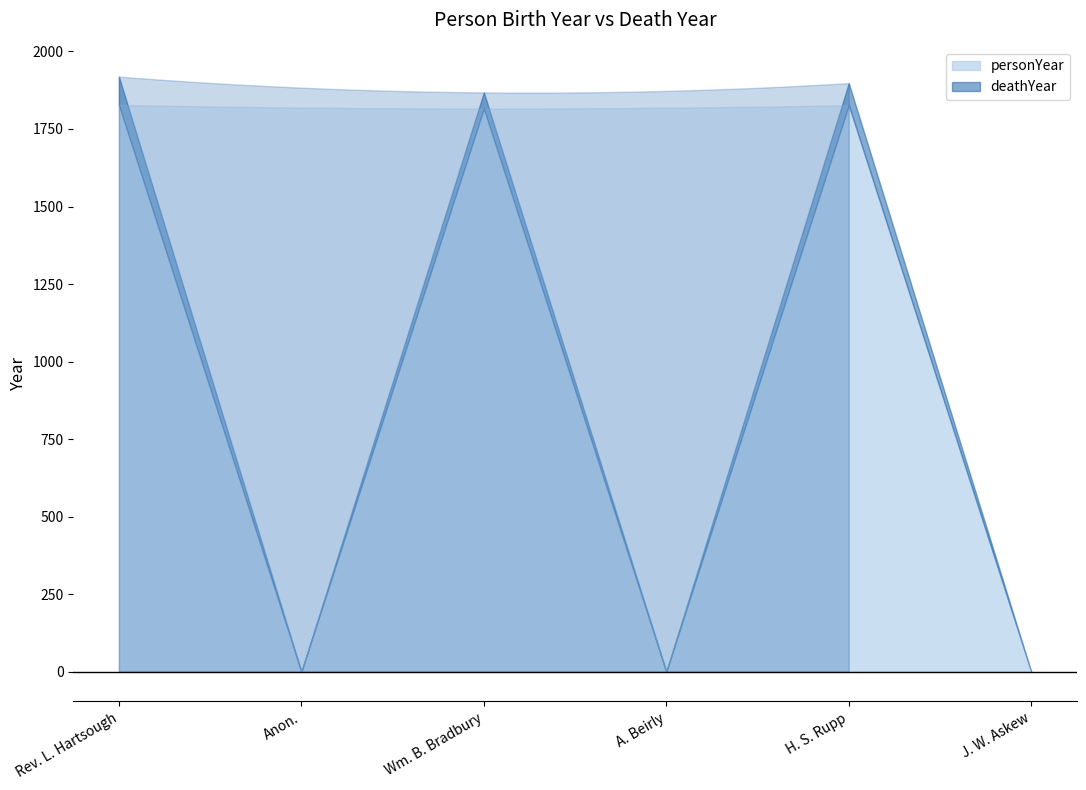

What position from the right is J. W. Askew?

1